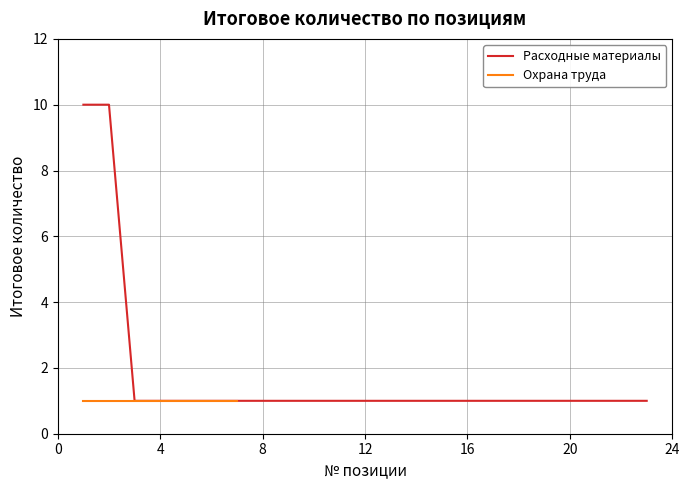

Is it true that Расходные материалы equals 1 at 4?

True